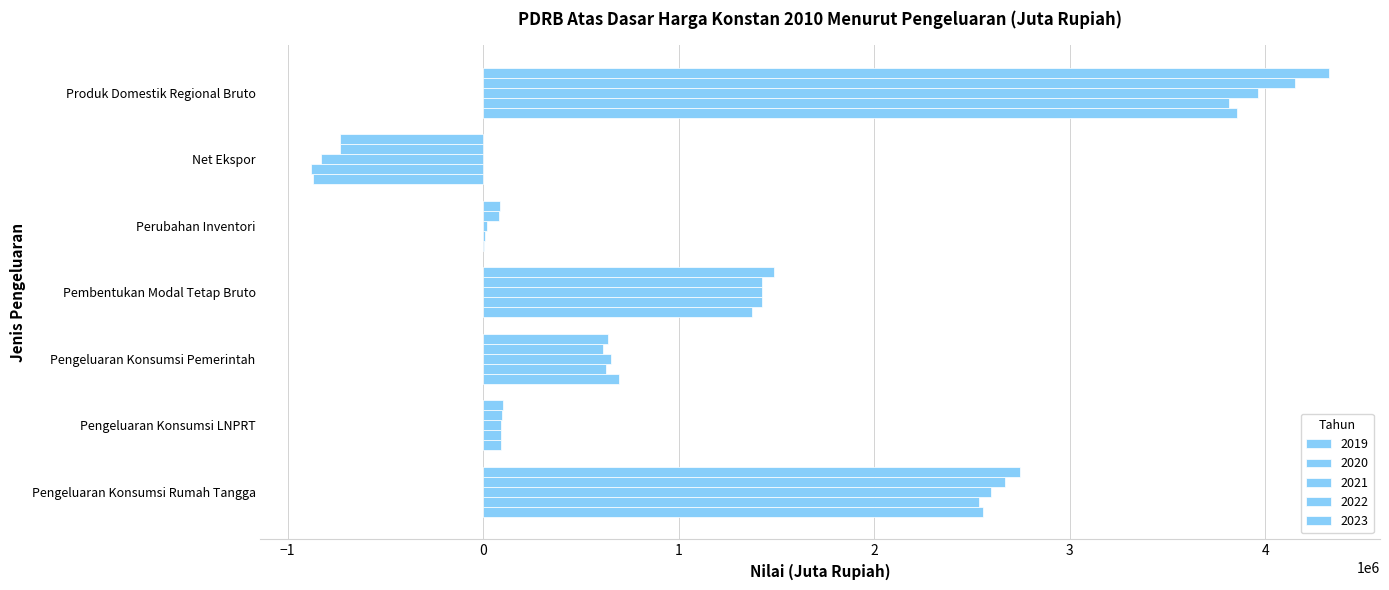

At which label is 2022 closest to 1710133?

Pembentukan Modal Tetap Bruto